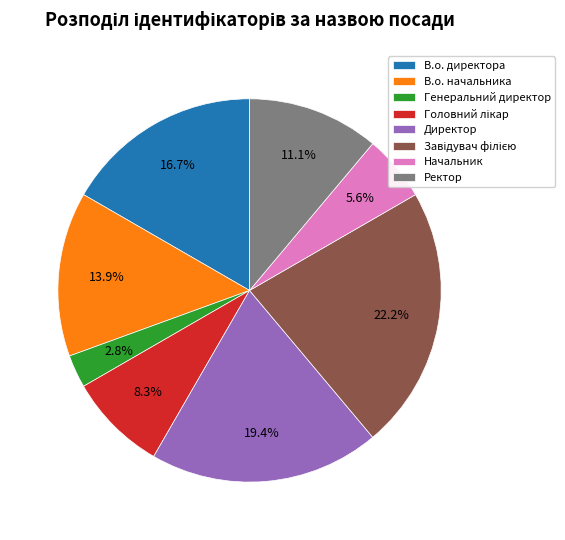

Does Генеральний директор represent more than half of the total?

No